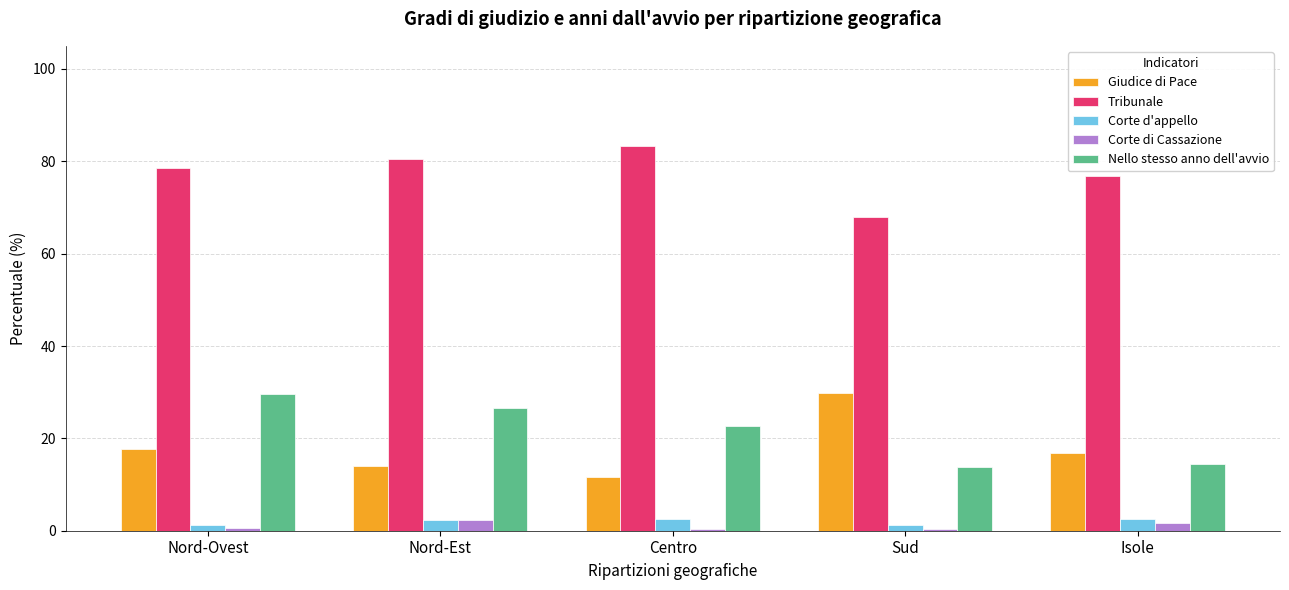

What is the total value across all series at Nord-Est?

125.9